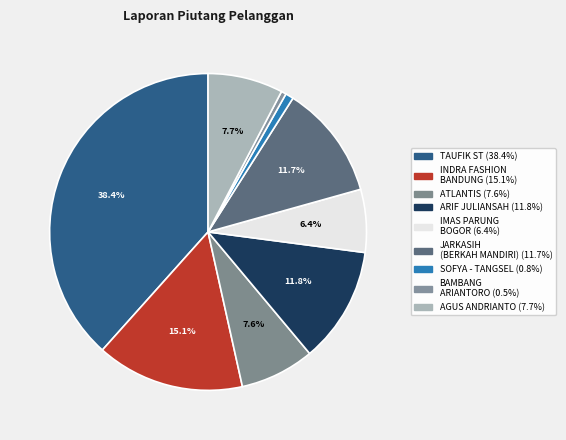

Which category has the biggest portion of the pie?

TAUFIK ST